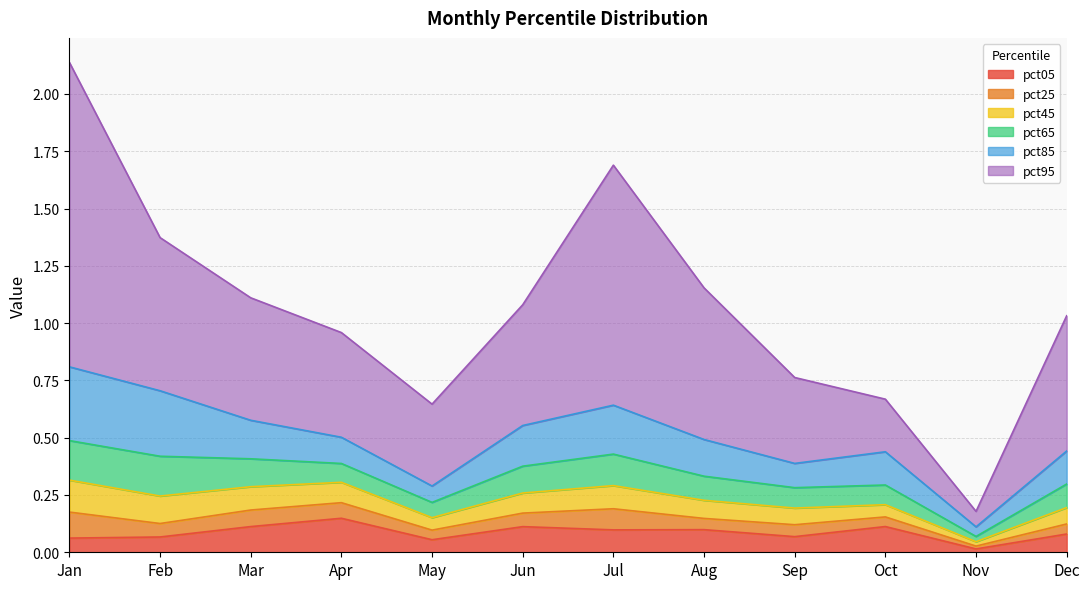

How many lines are shown in the chart?

6